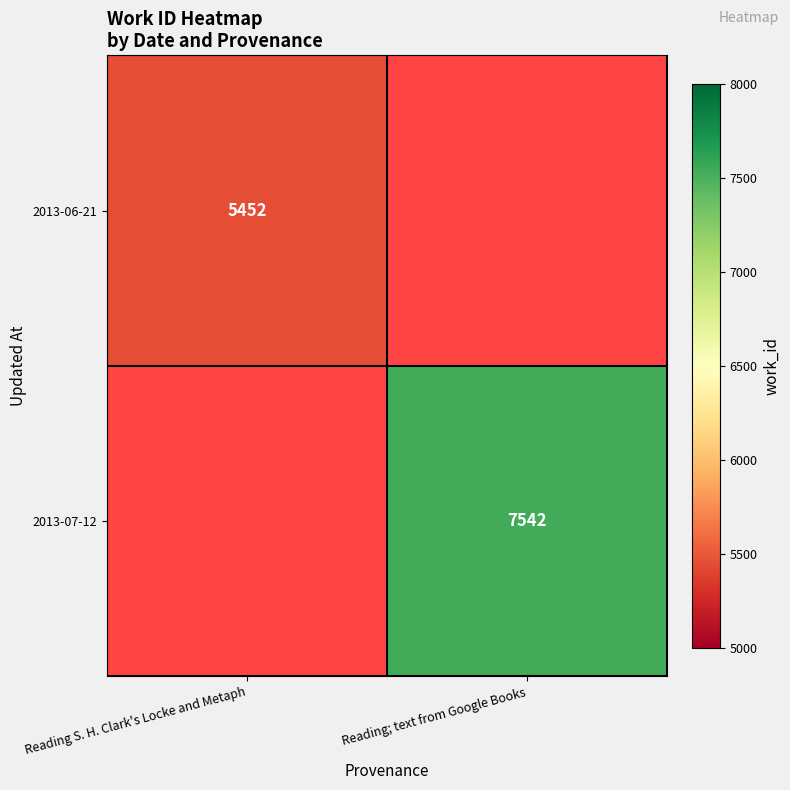

The 2013-06-21 series shows 8119 at Reading S. H. Clark's Locke and Metaph. True or false?

False